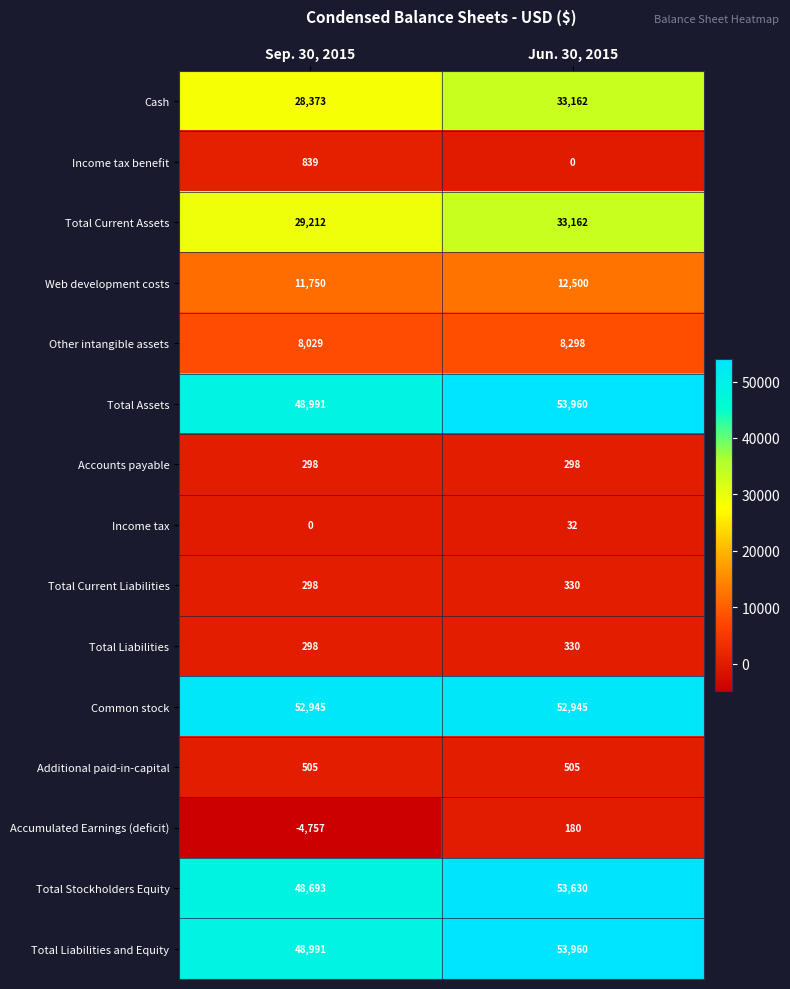

Read the Cash value at Jun. 30, 2015.

33162